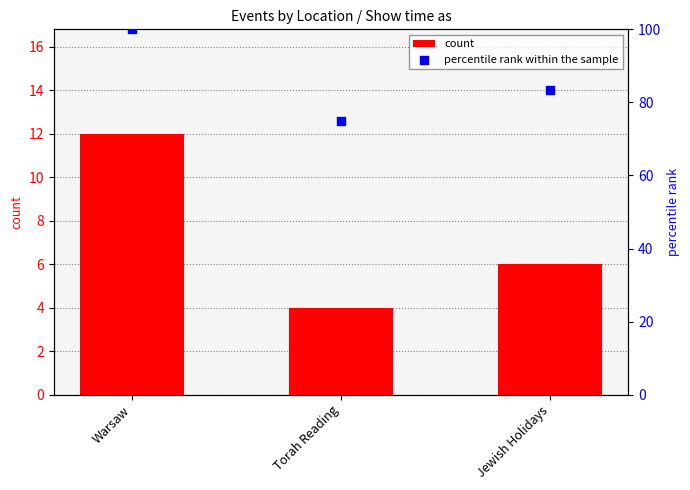

Which series contains the highest Y value?

percentile rank within the sample